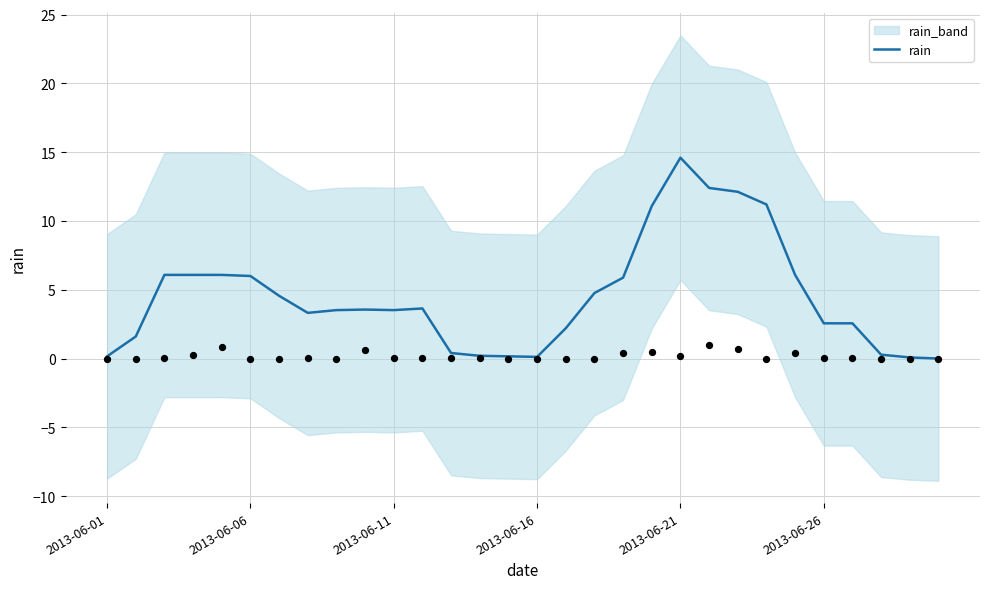

The rain series shows 1.7 at 2013-06-11. True or false?

False